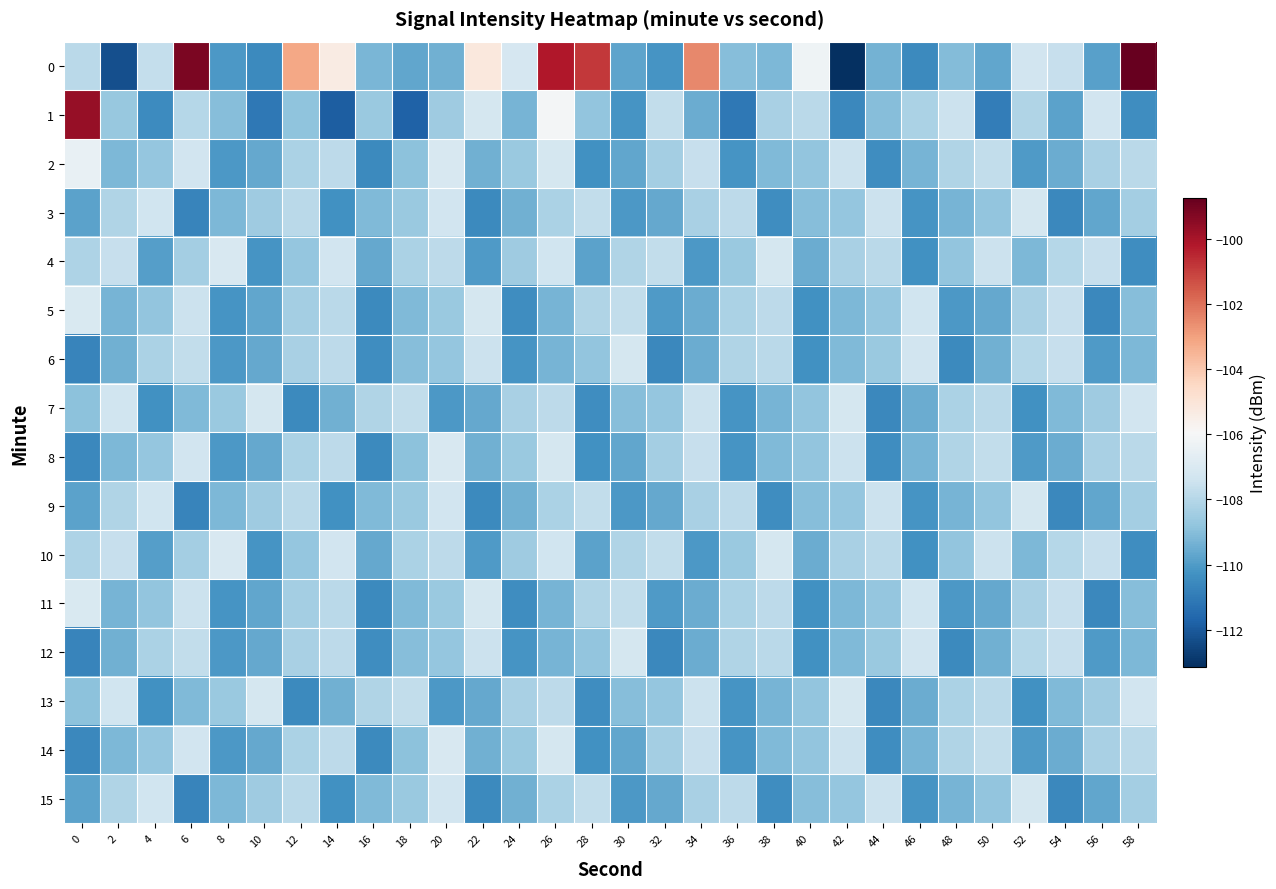

What is the total value across all series at 0?

-1734.3